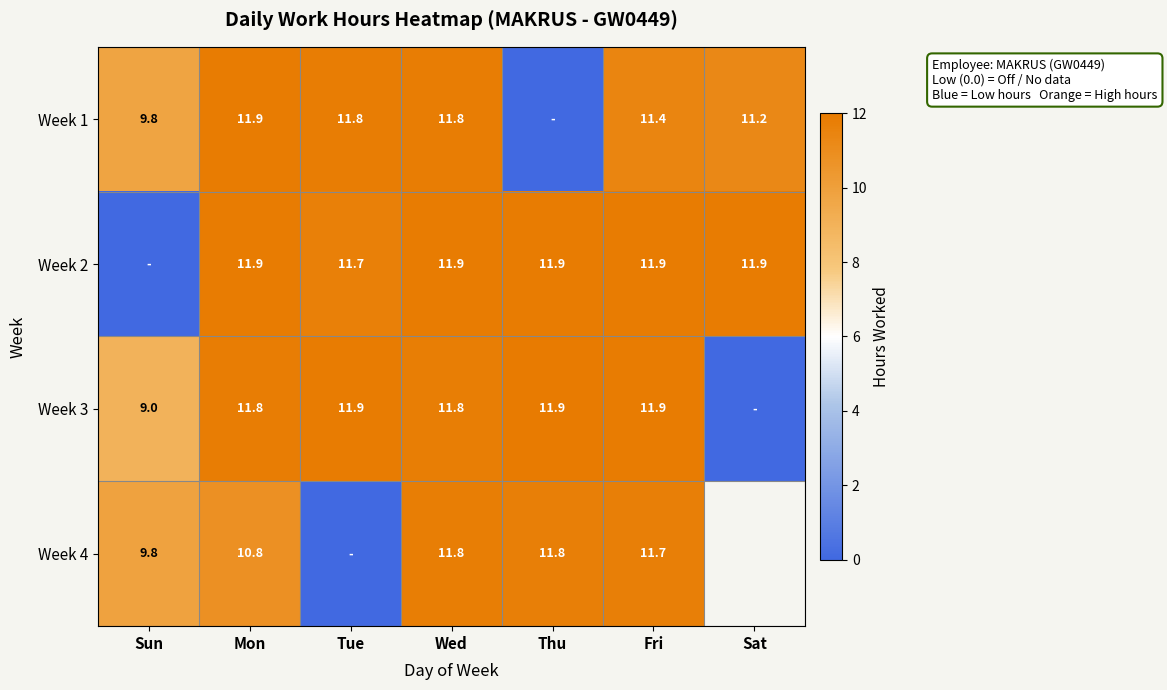

Which has a higher value, Tue or Fri?

Tue